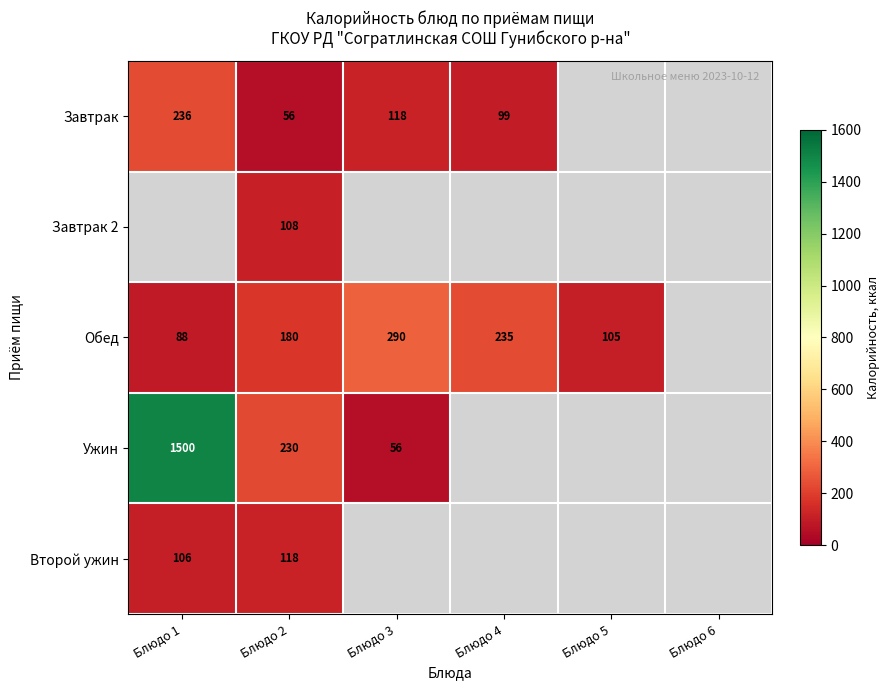

The value of Завтрак at Блюдо 3 is 118. True or false?

True